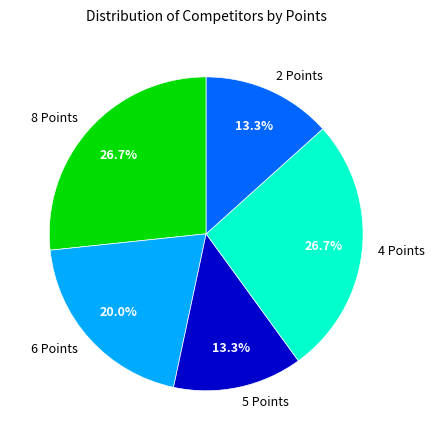

Do 5 Points and 6 Points together represent more than half of the pie?

No